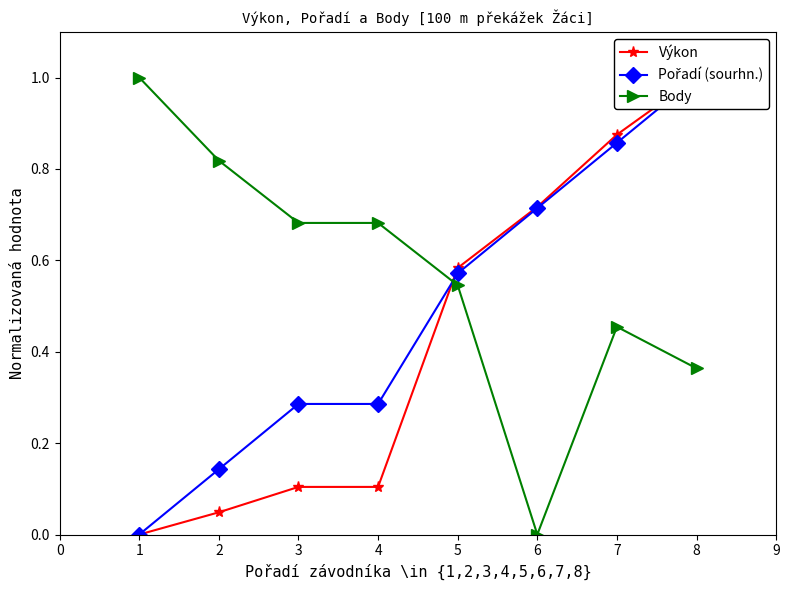

What is the approximate value of Body at 6?

0.0